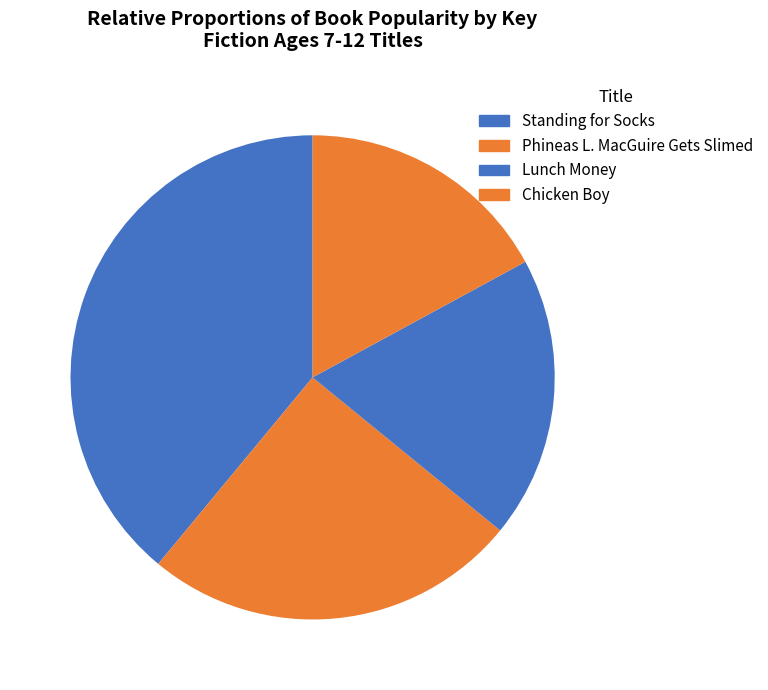

The Phineas L. MacGuire Gets Slimed slice represents 25% of the pie. True or false?

True